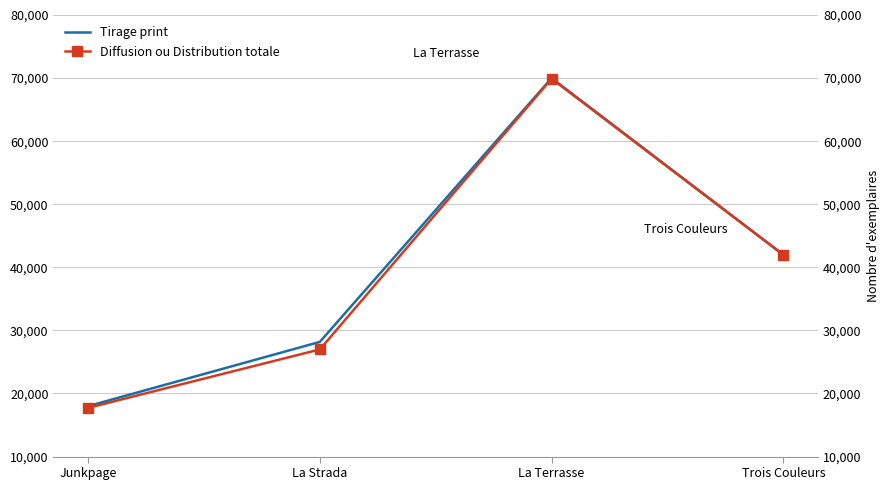

How many Tirage print values are between 28182 and 70000?

3